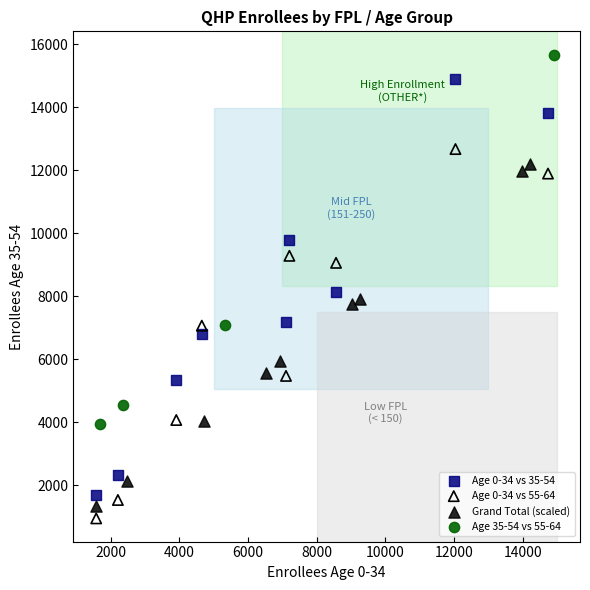

Which series contains the highest Y value?

Age 35-54 vs 55-64